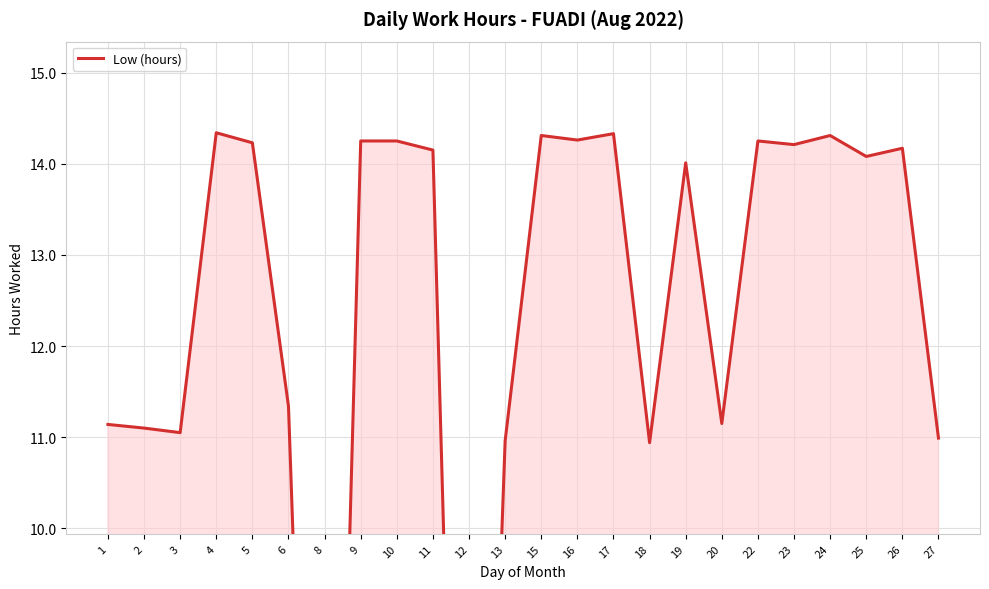

The chart shows a value of 7.7 at 11. True or false?

False